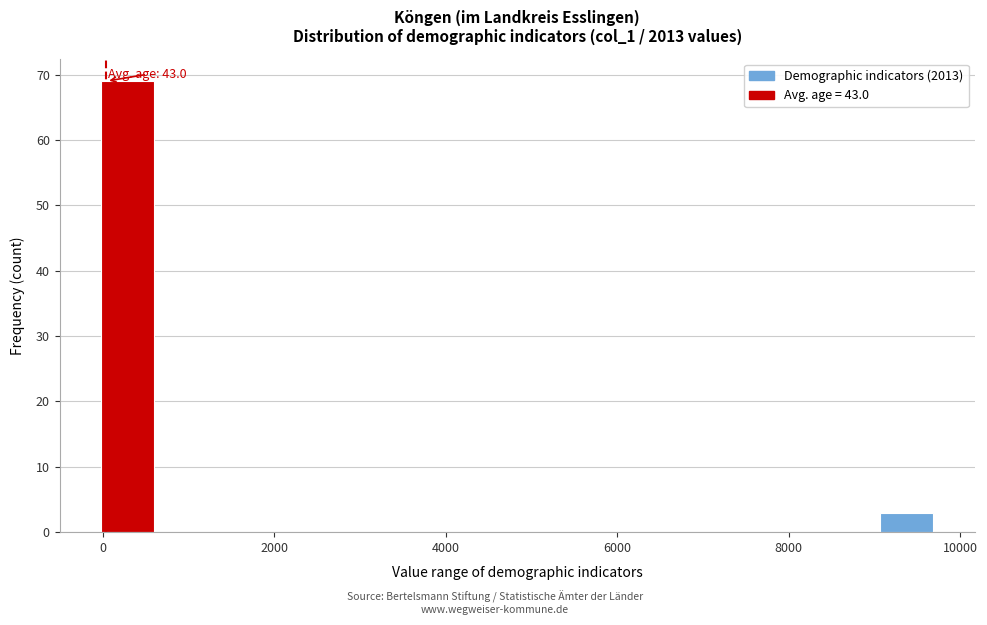

Read against the x-axis, roughly where is the centre of the tallest bar?

200